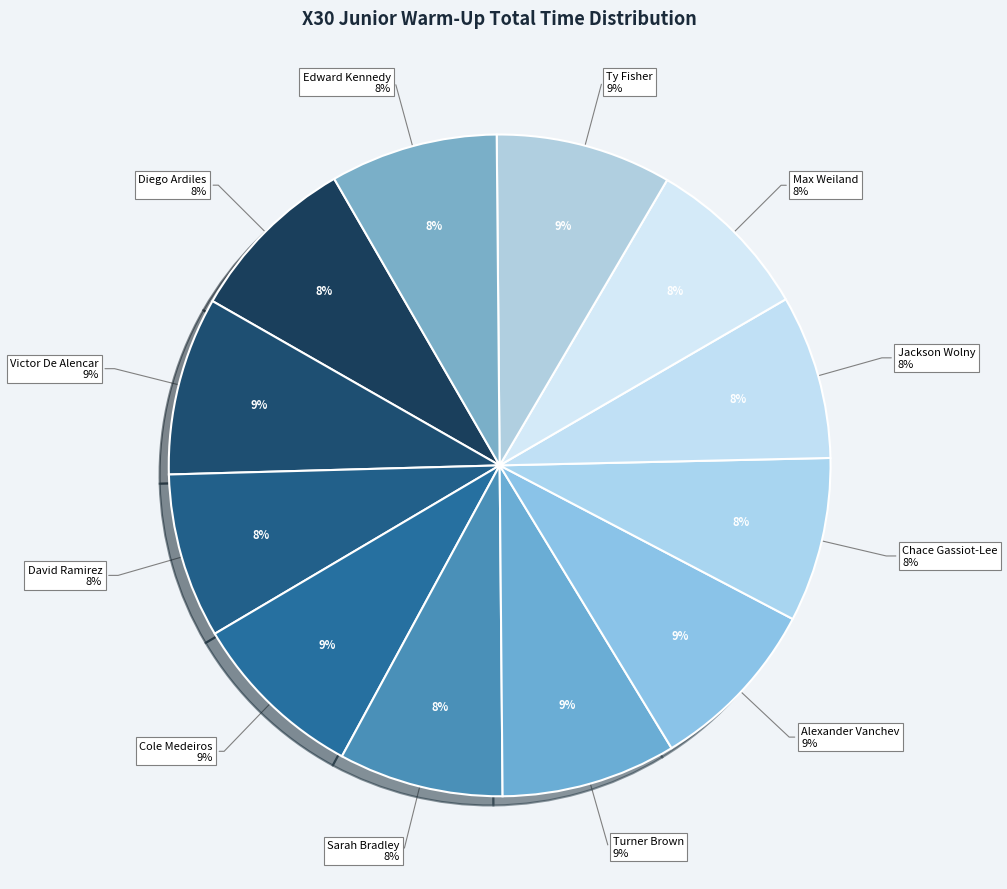

The David Ramirez slice represents 21% of the pie. True or false?

False